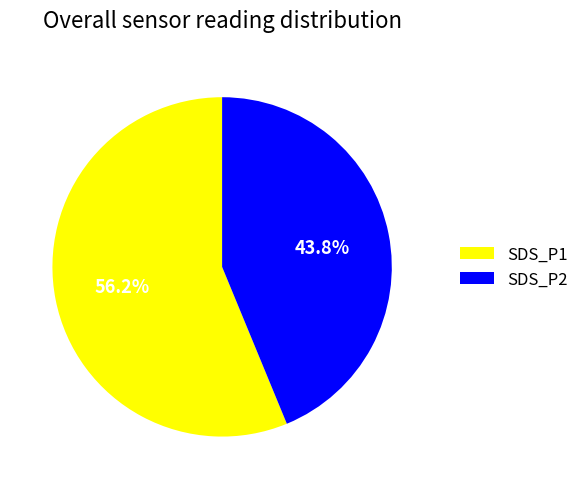

To the nearest percent, what is the average slice percentage?

50%